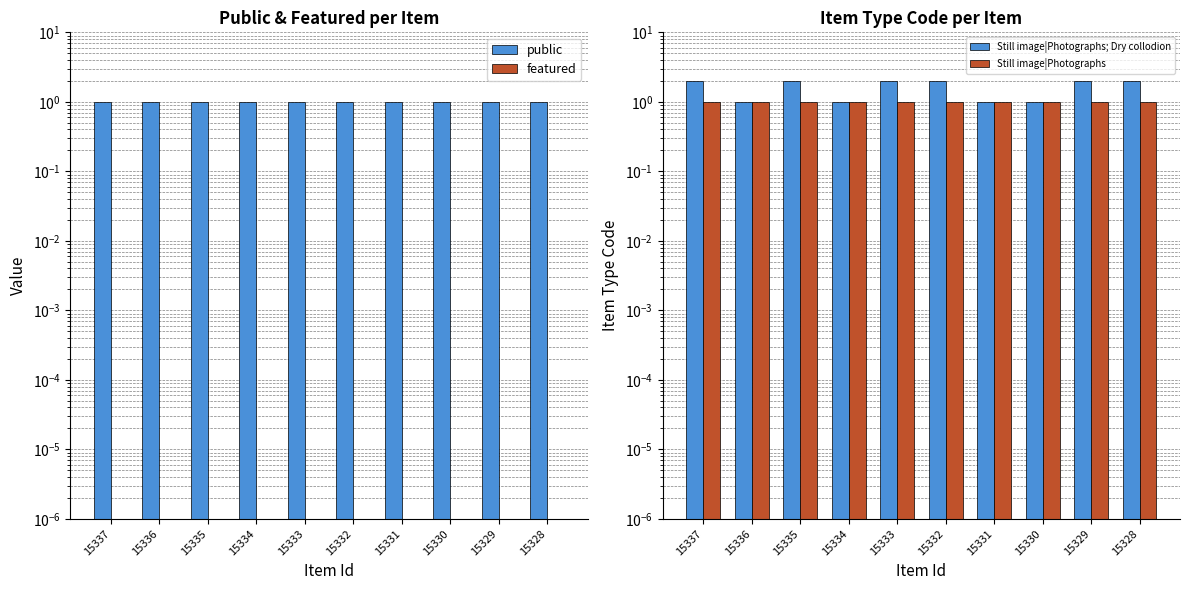

At which label does Still image|Photographs; Dry collodion reach its peak?

15337